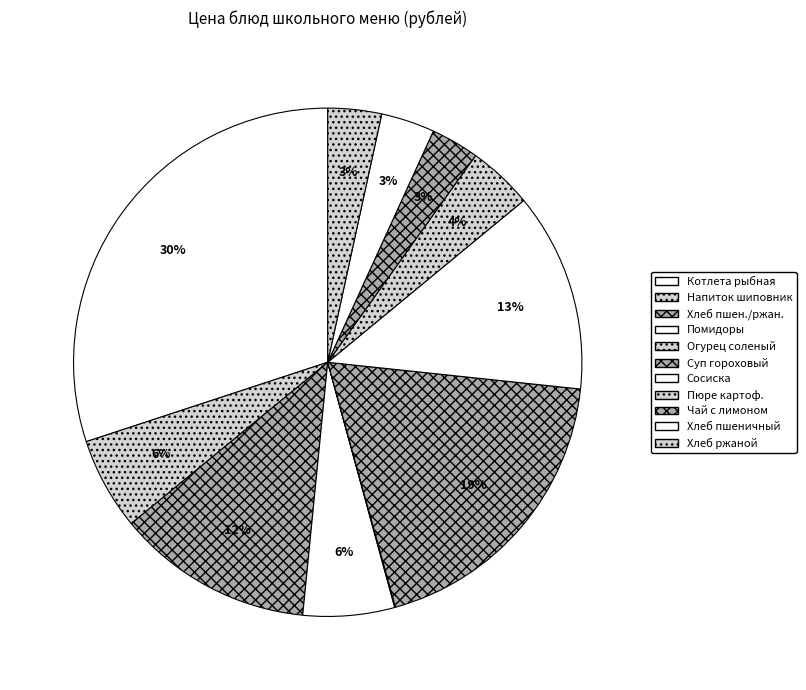

Is there a majority slice in this chart?

No